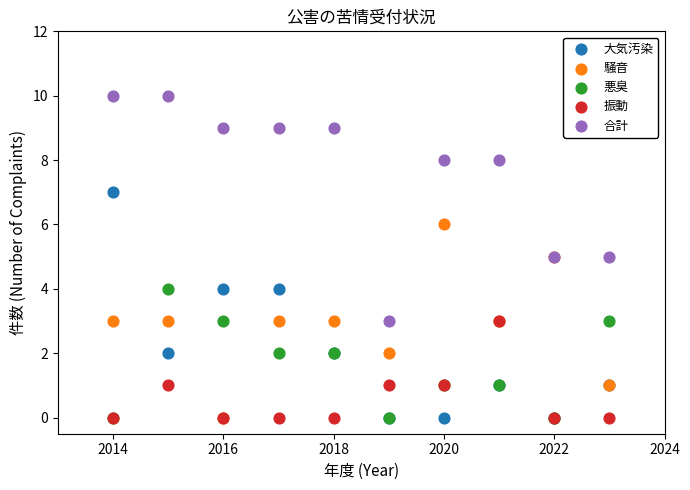

What are all the series names shown in the legend?

大気汚染, 騒音, 悪臭, 振動, 合計